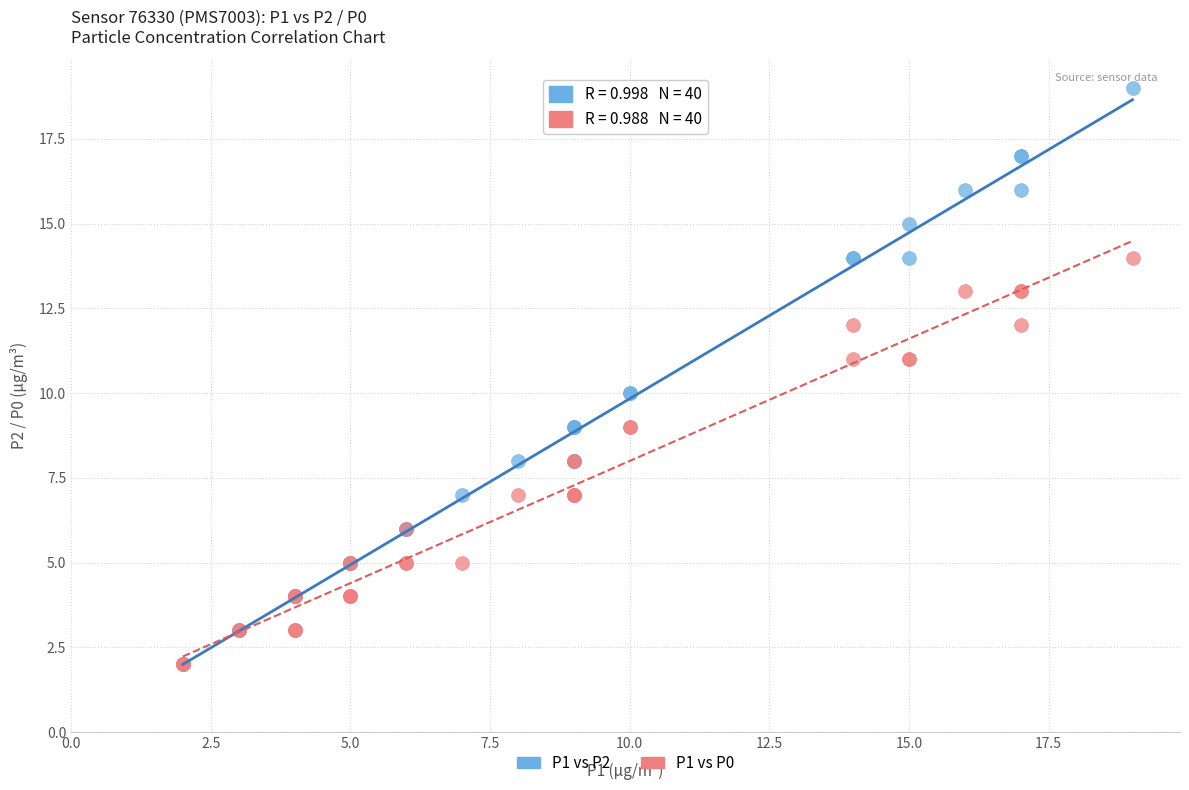

What are all the series names shown in the legend?

P1 vs P2, P1 vs P0